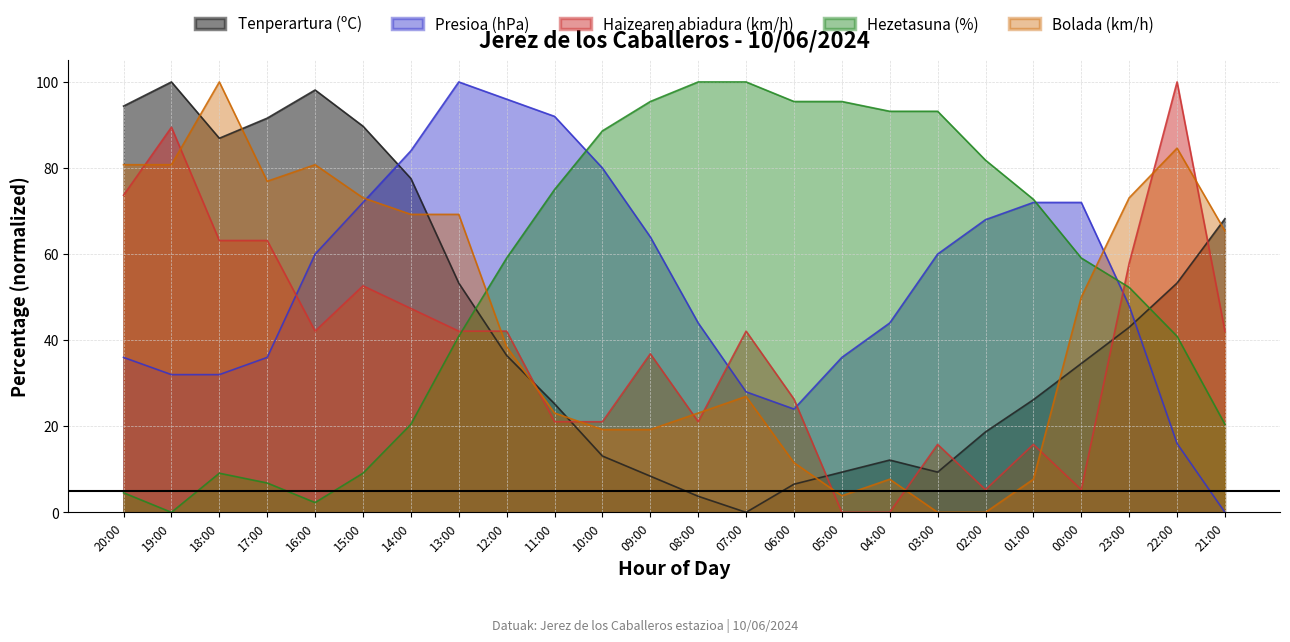

Is it true that Tenperartura (ºC) equals 12.0 at 11:00?

False